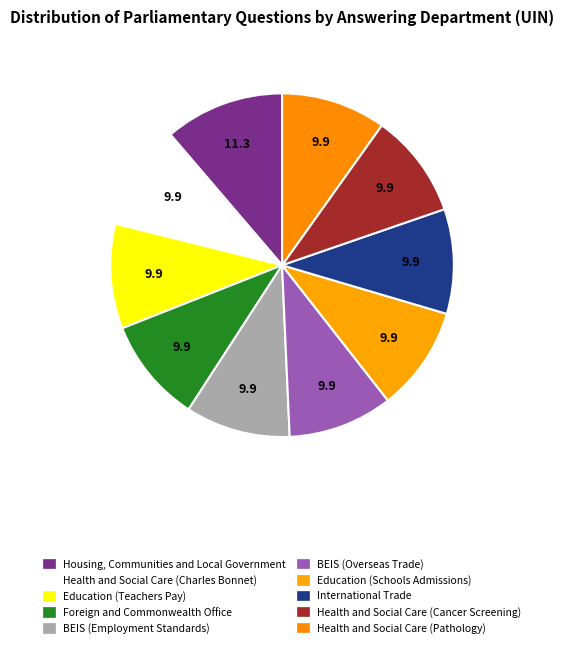

How many segments does this pie chart have?

10